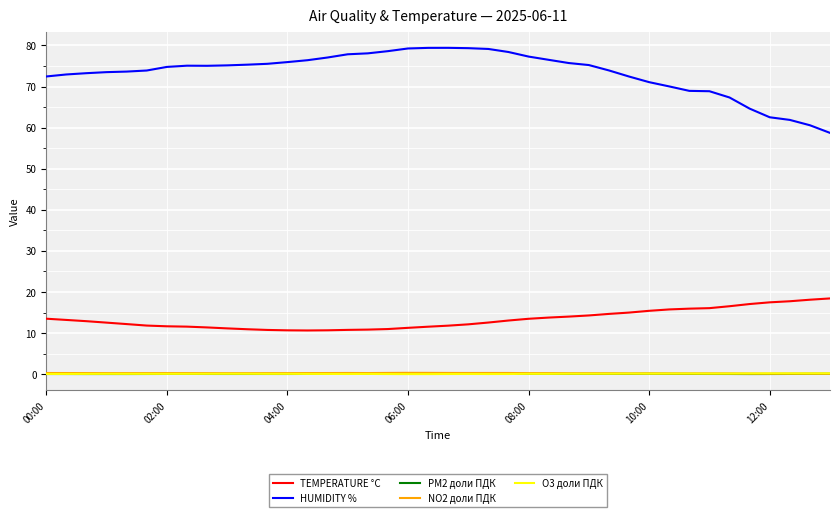

Which series has the largest total across all categories?

HUMIDITY %